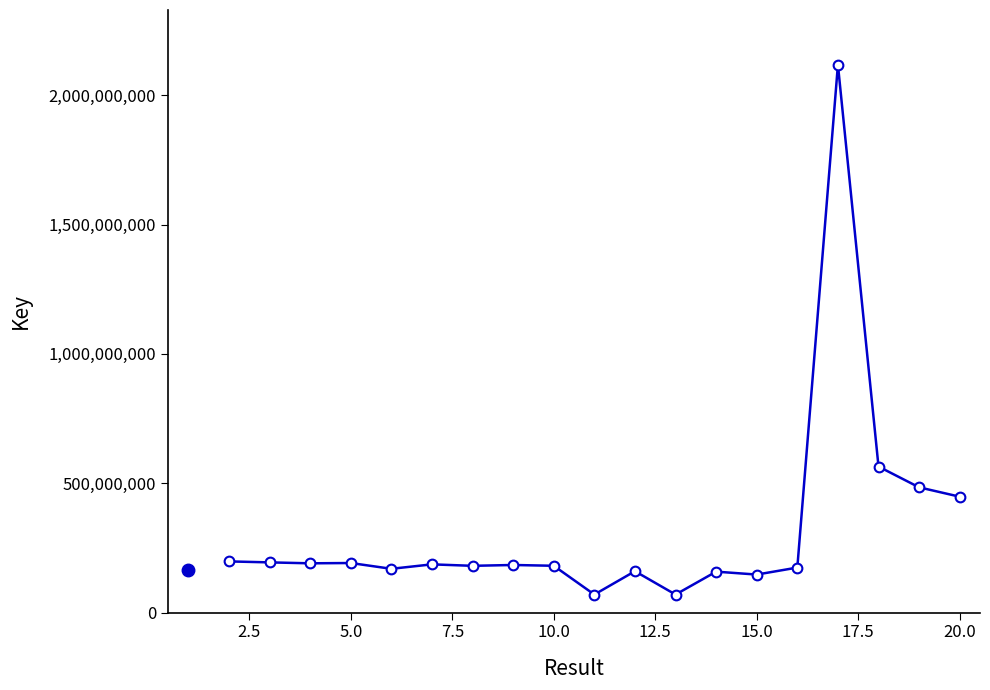

What is the difference between the maximum and minimum values?

2048652586